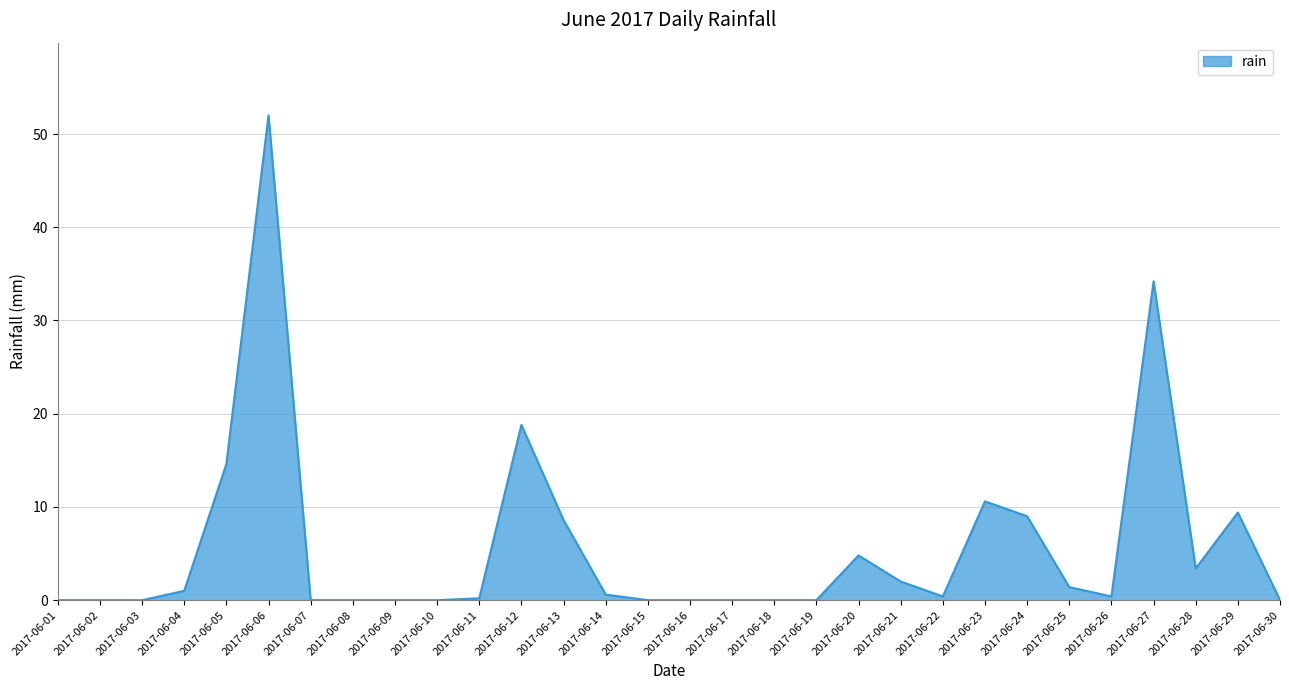

At which label is the value closest to 26?

2017-06-12